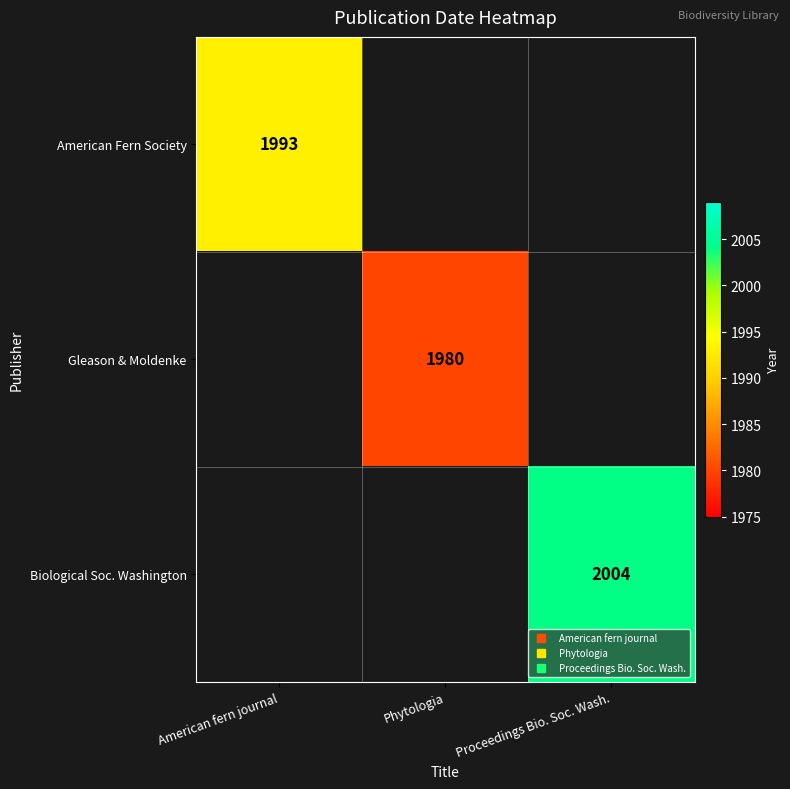

At how many categories does at least one series exceed 1993?

1